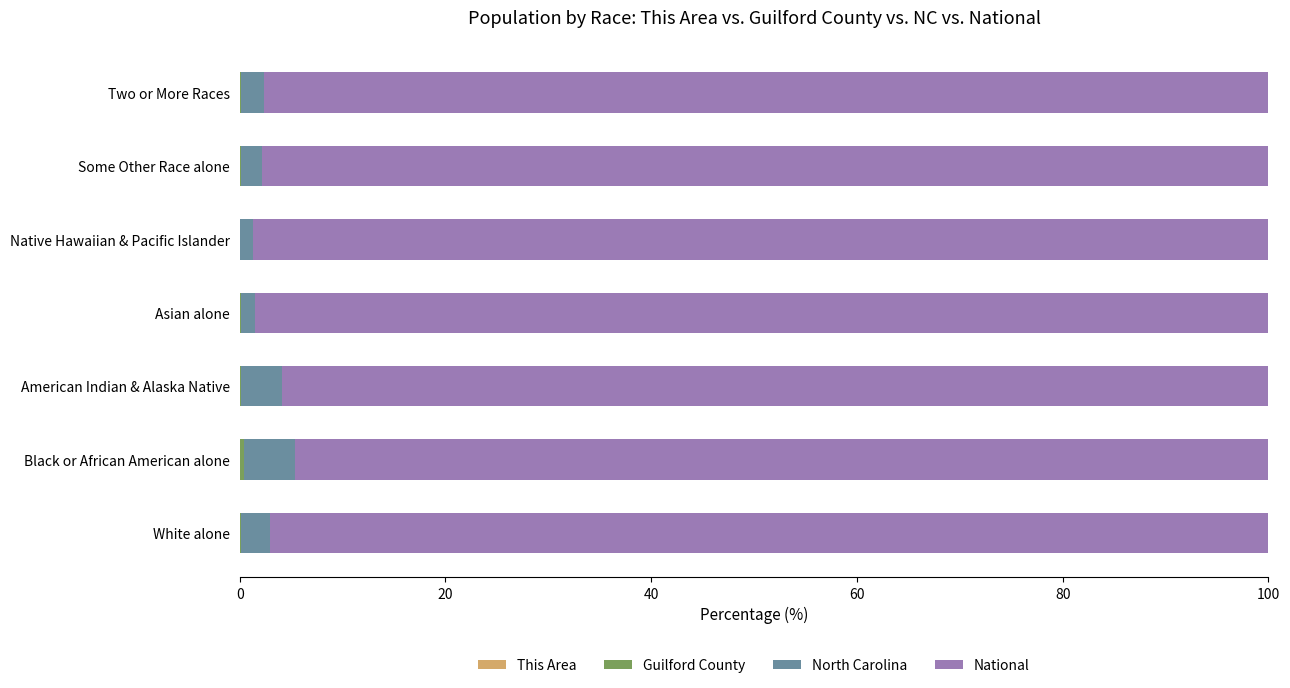

What position from the left is Two or More Races?

7